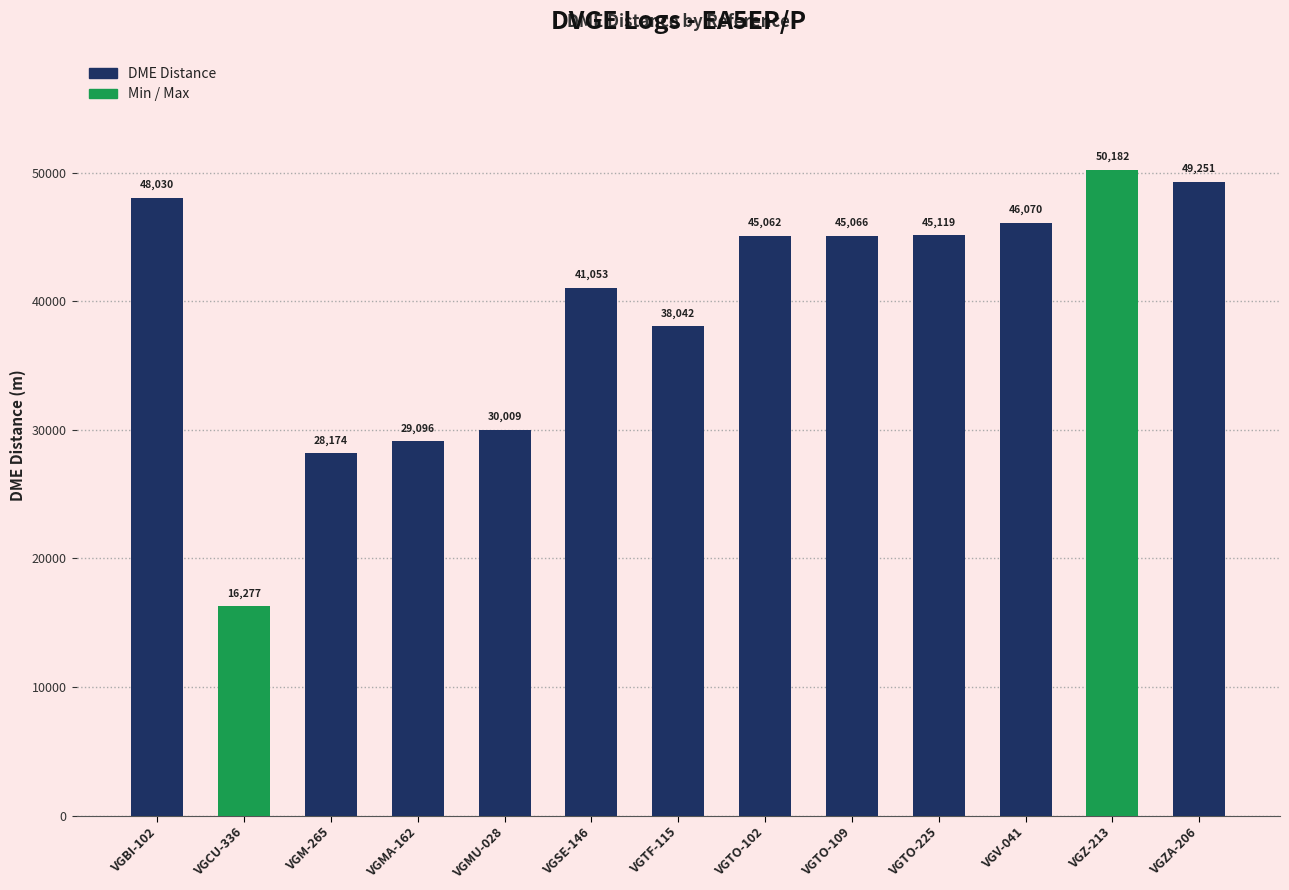

What position from the left is VGCU-336?

2